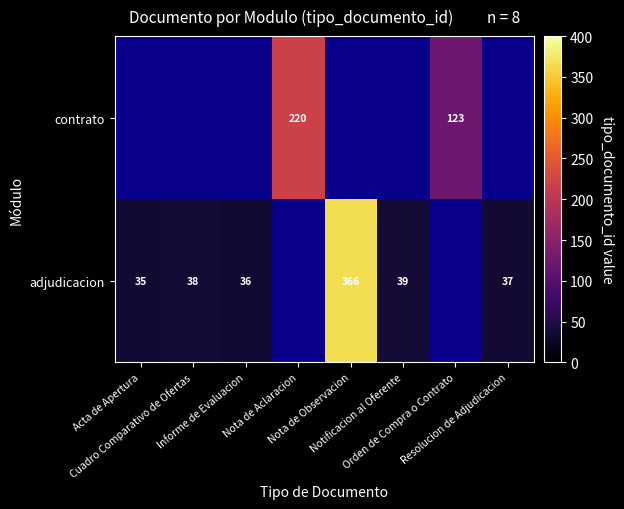

What is the sum of the adjudicacion values at Resolucion de Adjudicacion and Acta de Apertura?

72.0